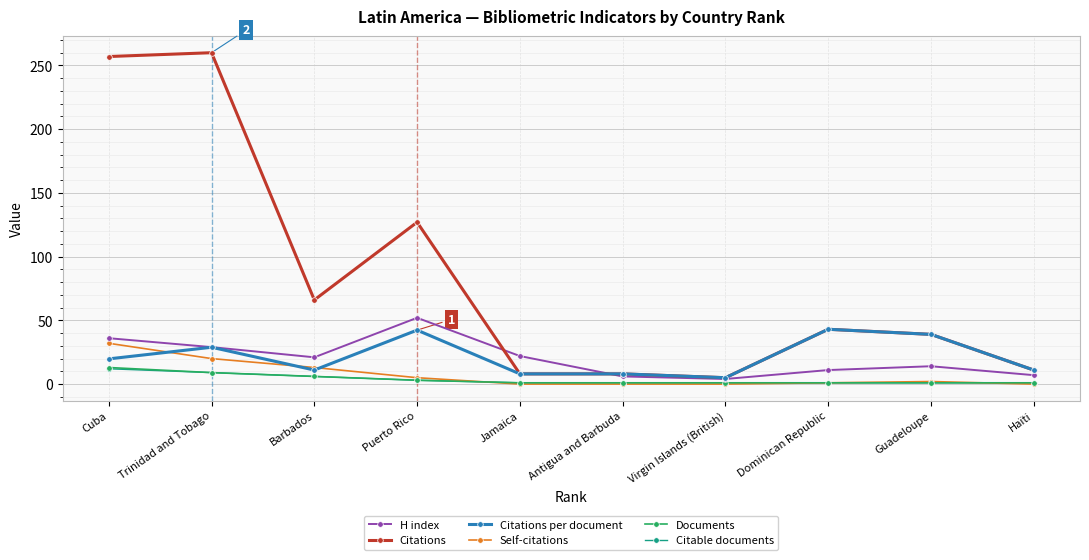

How many interior local valleys does the H index series have?

2